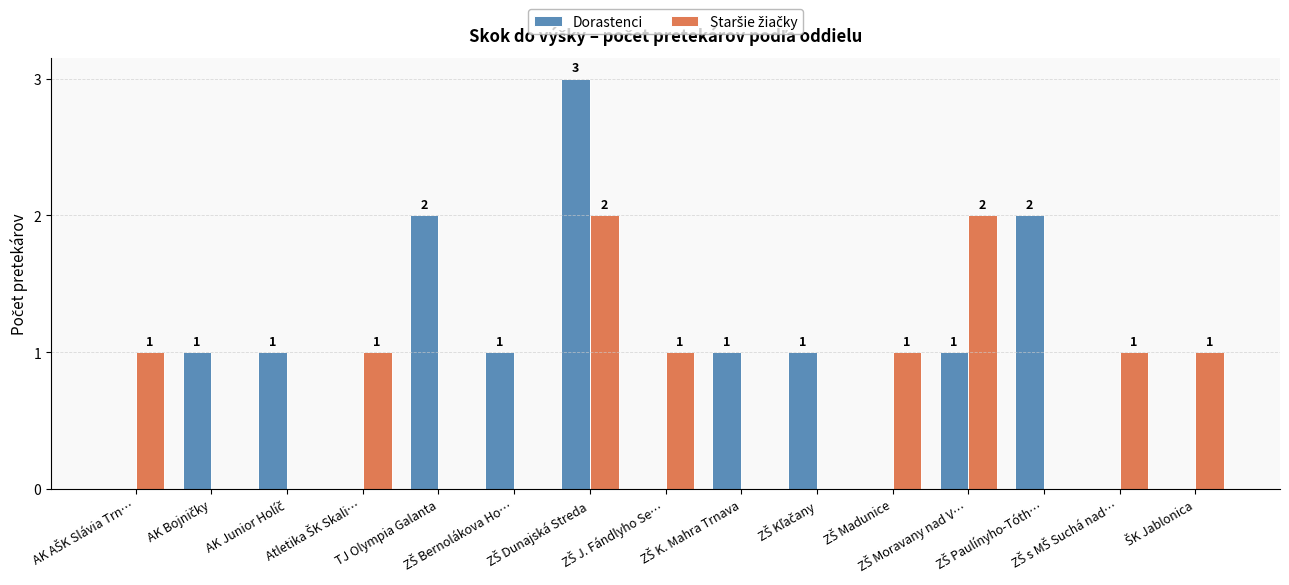

What is the maximum value for Dorastenci?

3